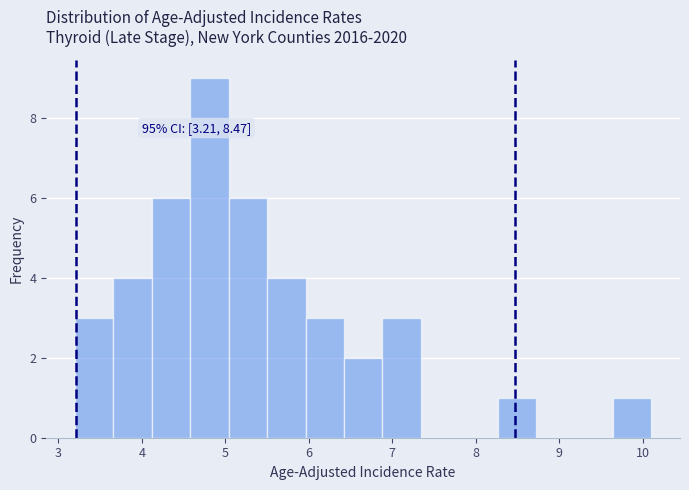

Which range on the x-axis has the tallest bar?

4.58 to 5.04